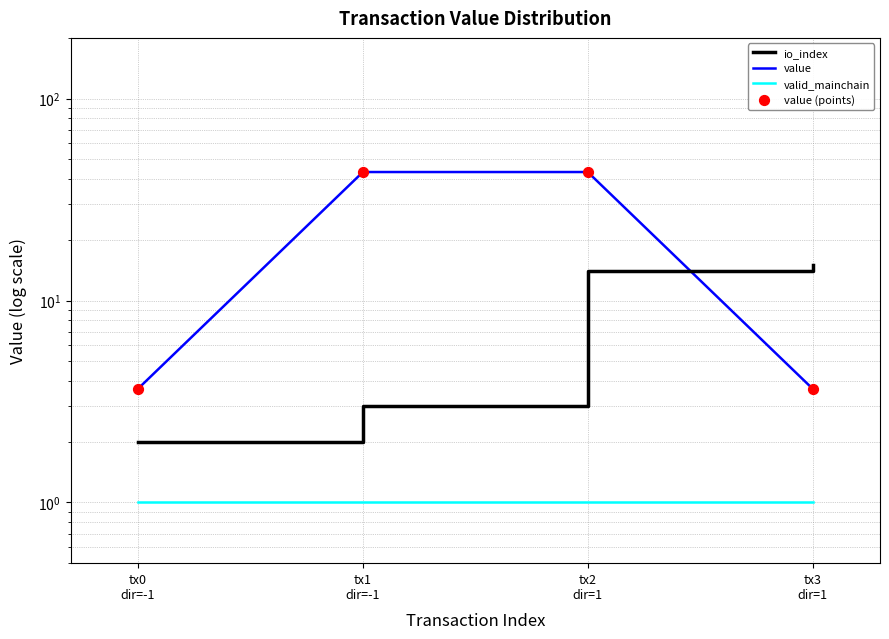

Which series contains the lowest Y value?

valid_mainchain